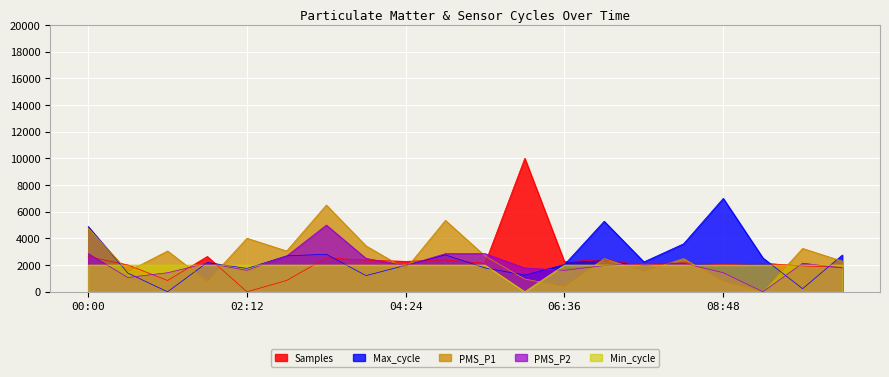

What is the total value across all series at 02:45?

11281.6